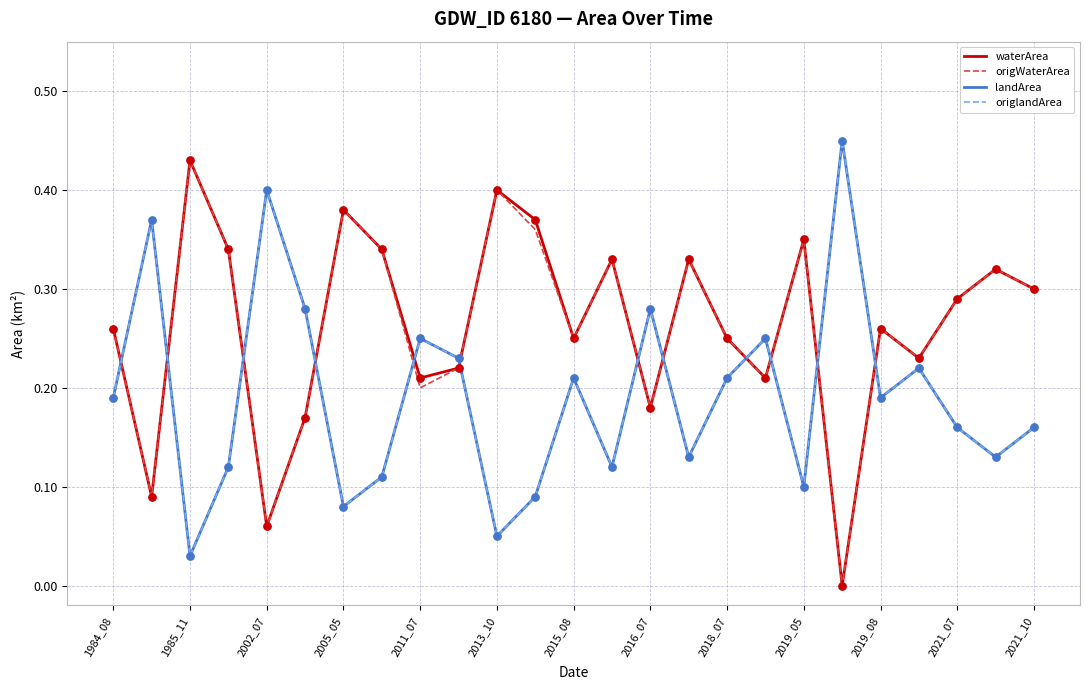

Does the chart have visible grid lines?

Yes